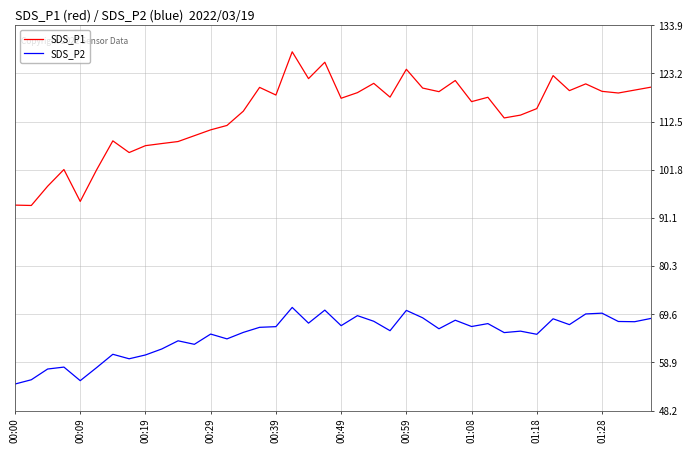

Which series has the largest range (max minus min)?

SDS_P1